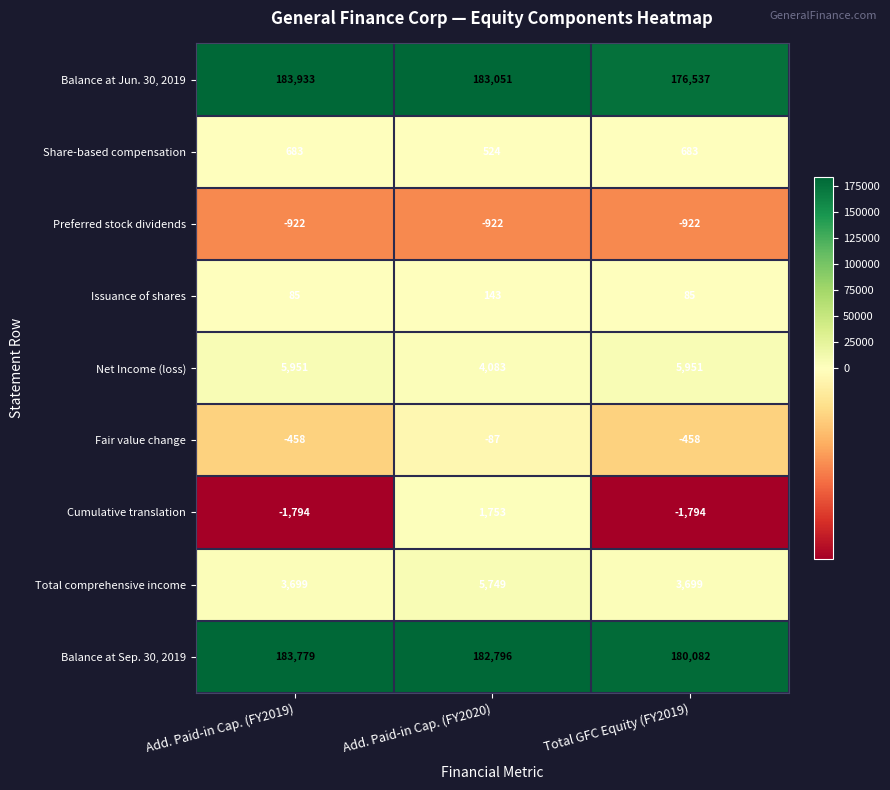

Reading left to right, transcribe all the data shown in this chart.

Balance at Jun. 30, 2019: Add. Paid-in Cap. (FY2019)=183933	Add. Paid-in Cap. (FY2020)=183051	Total GFC Equity (FY2019)=176537
Share-based compensation: Add. Paid-in Cap. (FY2019)=683	Add. Paid-in Cap. (FY2020)=524	Total GFC Equity (FY2019)=683
Preferred stock dividends: Add. Paid-in Cap. (FY2019)=-922	Add. Paid-in Cap. (FY2020)=-922	Total GFC Equity (FY2019)=-922
Issuance of shares: Add. Paid-in Cap. (FY2019)=85	Add. Paid-in Cap. (FY2020)=143	Total GFC Equity (FY2019)=85
Net Income (loss): Add. Paid-in Cap. (FY2019)=5951	Add. Paid-in Cap. (FY2020)=4083	Total GFC Equity (FY2019)=5951
Fair value change: Add. Paid-in Cap. (FY2019)=-458	Add. Paid-in Cap. (FY2020)=-87	Total GFC Equity (FY2019)=-458
Cumulative translation: Add. Paid-in Cap. (FY2019)=-1794	Add. Paid-in Cap. (FY2020)=1753	Total GFC Equity (FY2019)=-1794
Total comprehensive income: Add. Paid-in Cap. (FY2019)=3699	Add. Paid-in Cap. (FY2020)=5749	Total GFC Equity (FY2019)=3699
Balance at Sep. 30, 2019: Add. Paid-in Cap. (FY2019)=183779	Add. Paid-in Cap. (FY2020)=182796	Total GFC Equity (FY2019)=180082